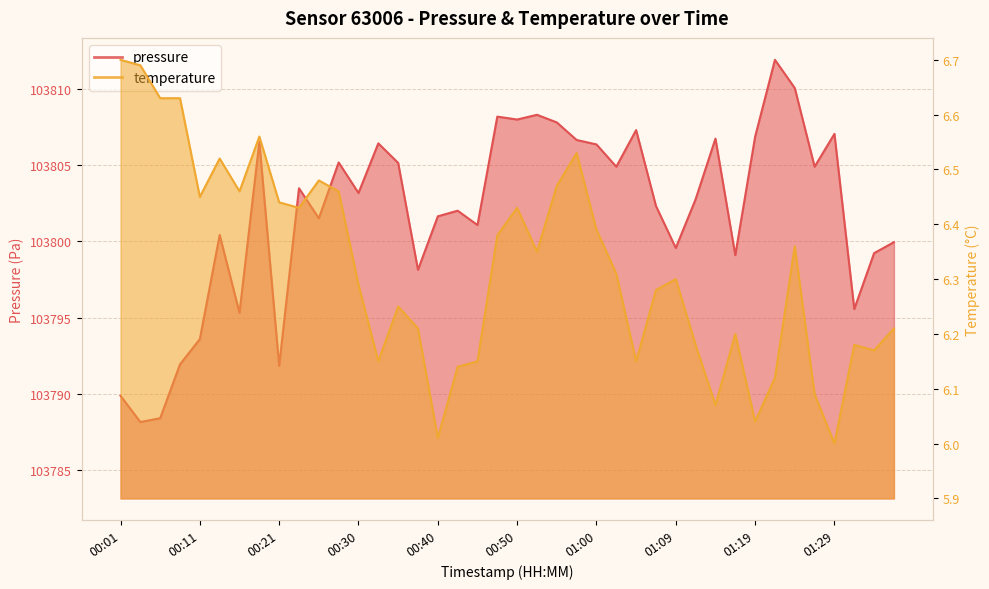

What is the highest value of the temperature series?

6.7